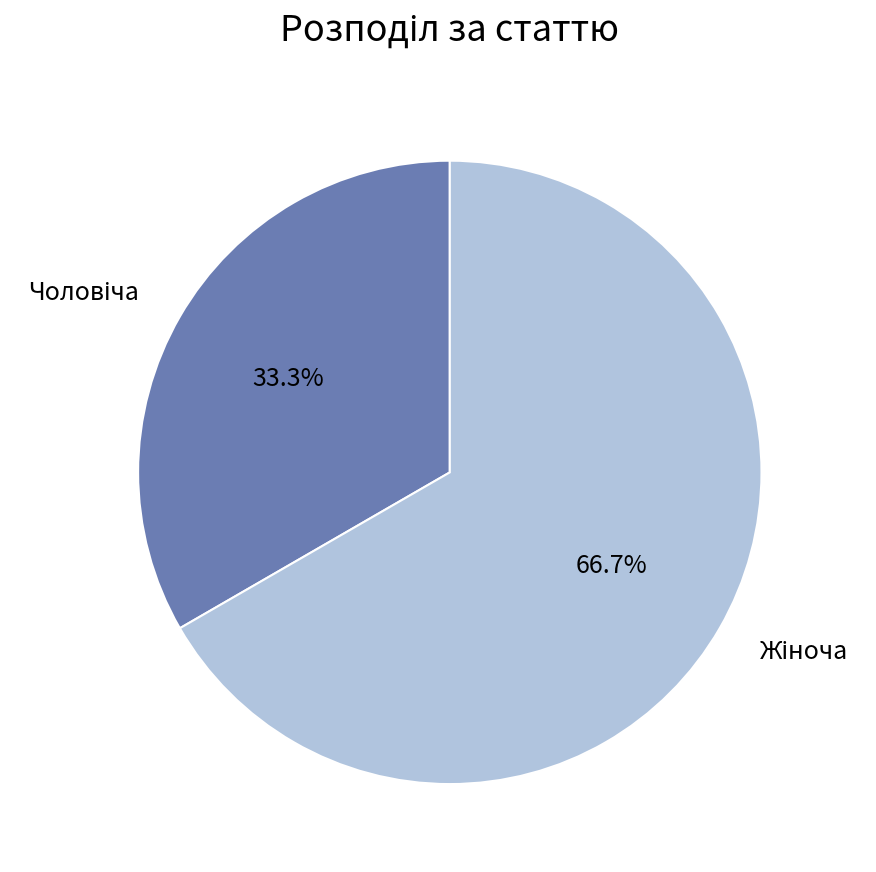

How many slices are in this pie chart?

2